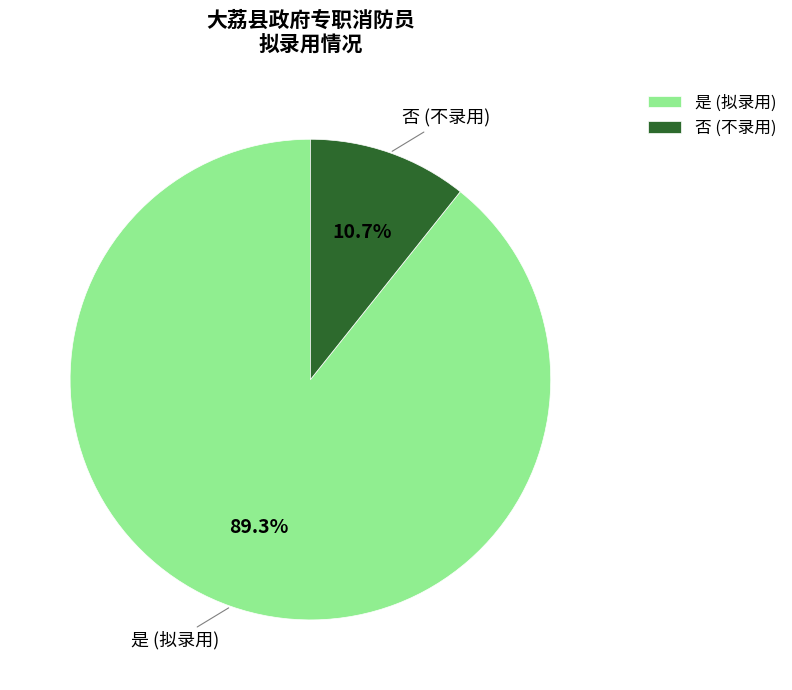

Which slice represents more than half of the pie?

是